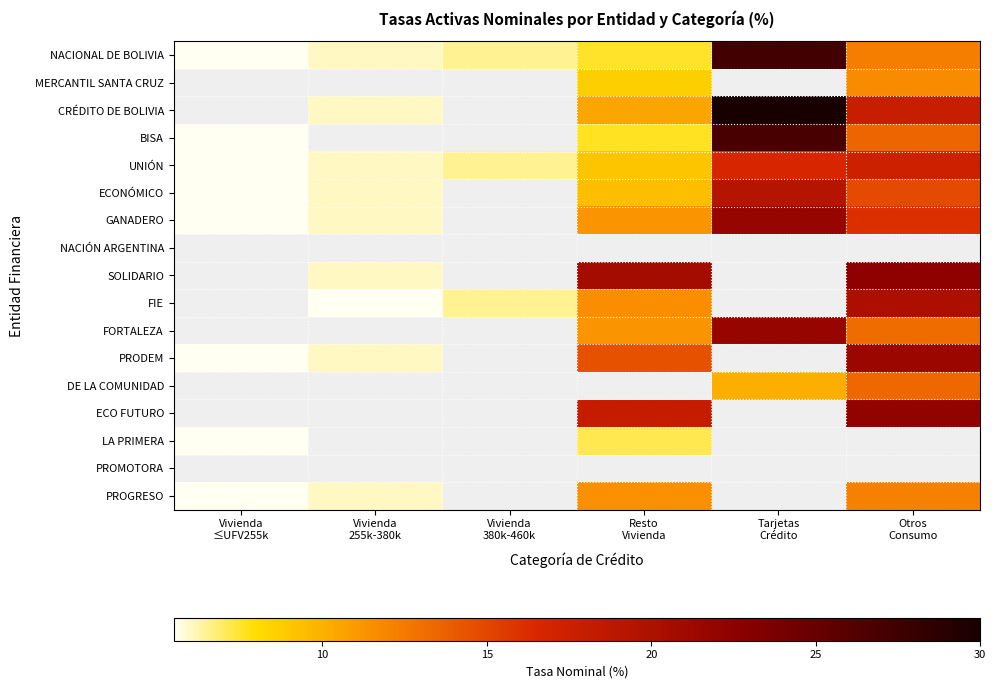

Is the value of FORTALEZA at Vivienda 380k-460k greater than the value of NACIONAL DE BOLIVIA at Tarjetas Crédito?

No